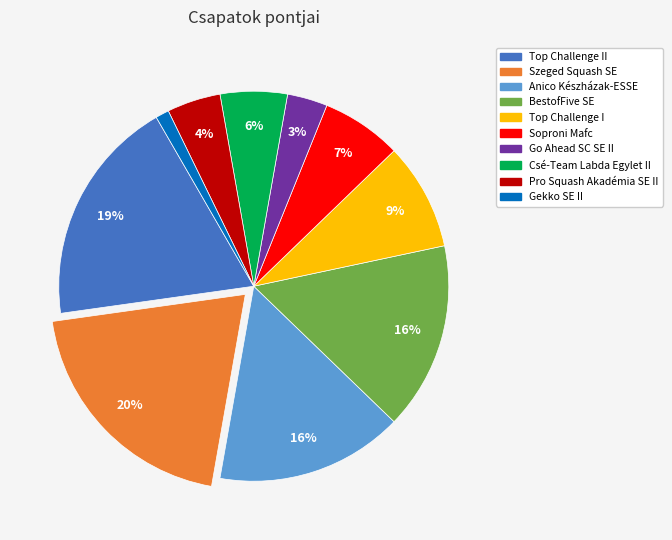

To the nearest percent, what is the average slice percentage?

10%